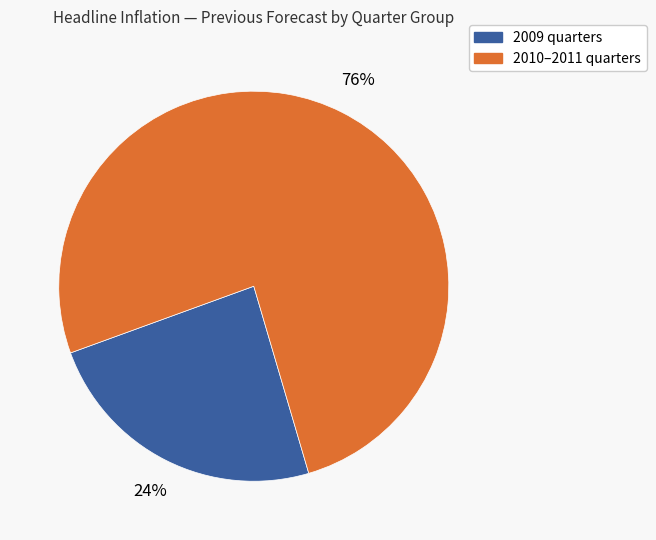

To the nearest percent, what is the average slice percentage?

50%